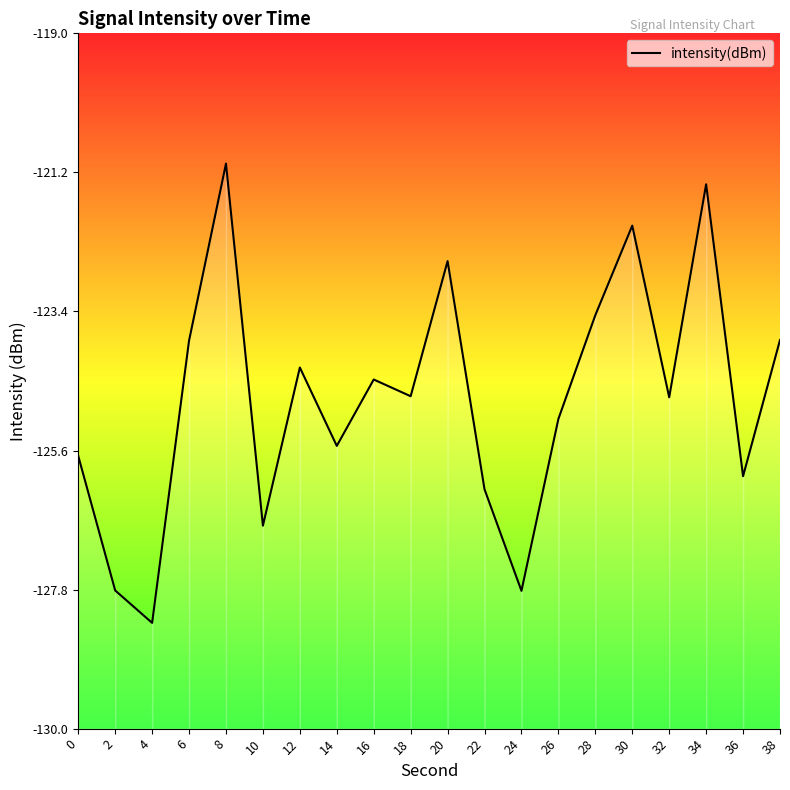

Between 2 and 8, which is larger?

8